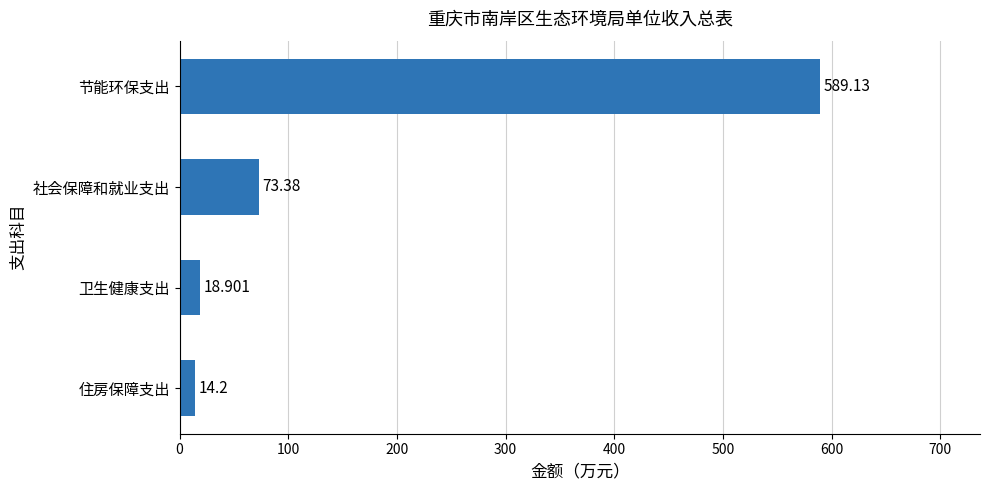

Are the bars horizontal?

Yes